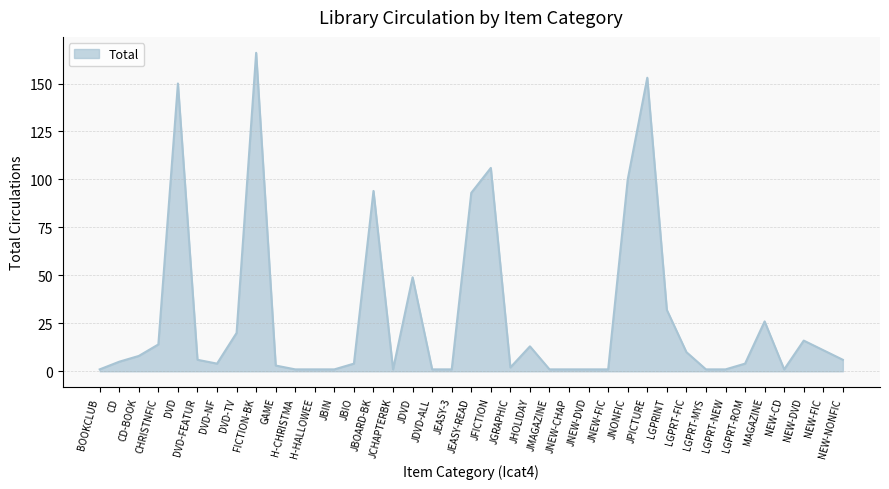

Which has a higher value, LGPRT-NEW or DVD?

DVD